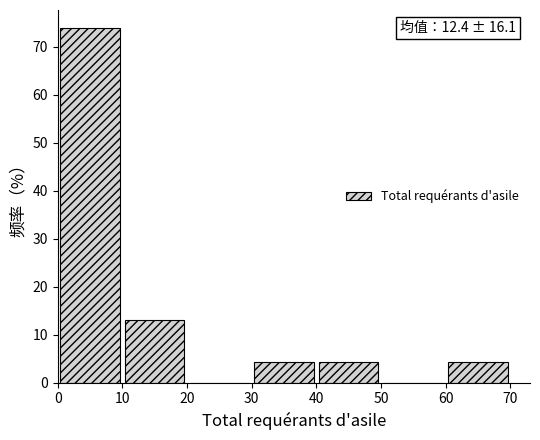

Which range on the x-axis has the tallest bar?

0 to 10